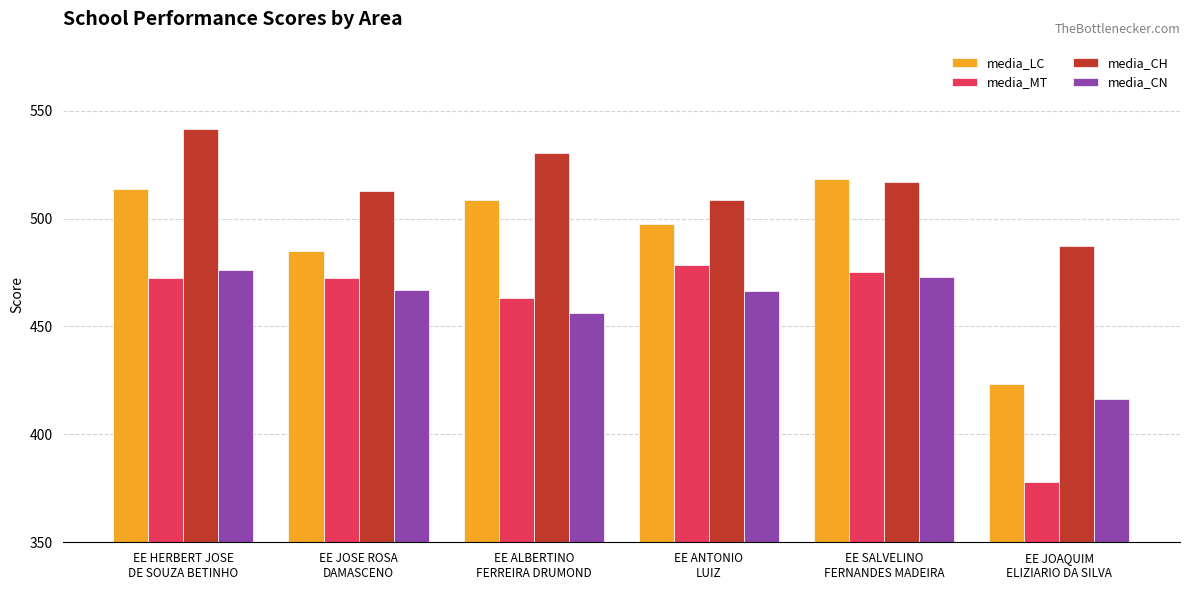

What is the approximate value of media_MT at EE ALBERTINO
FERREIRA DRUMOND?

463.3